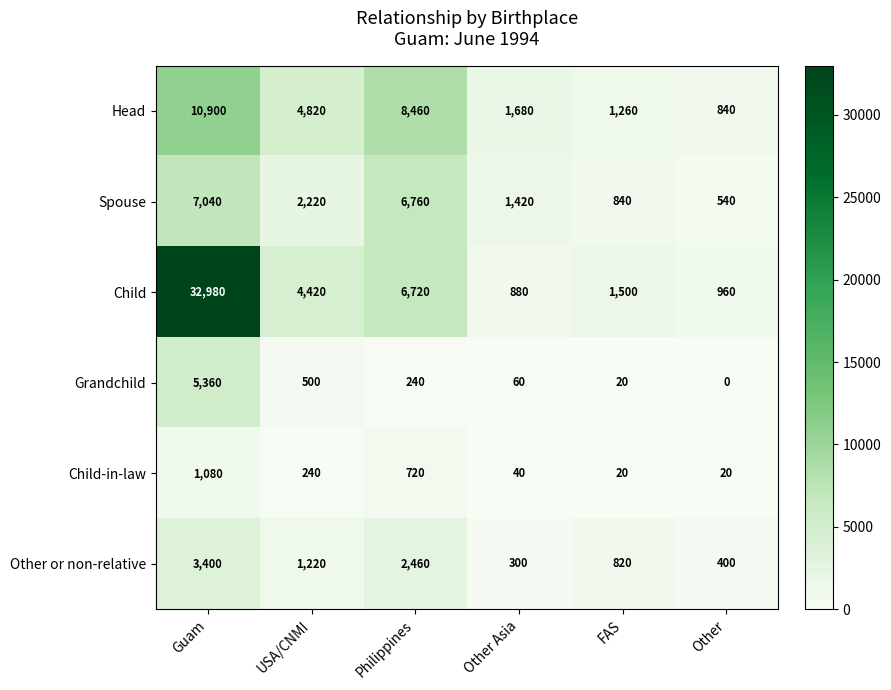

True or false: Spouse has a value of 1420 at Other Asia.

True